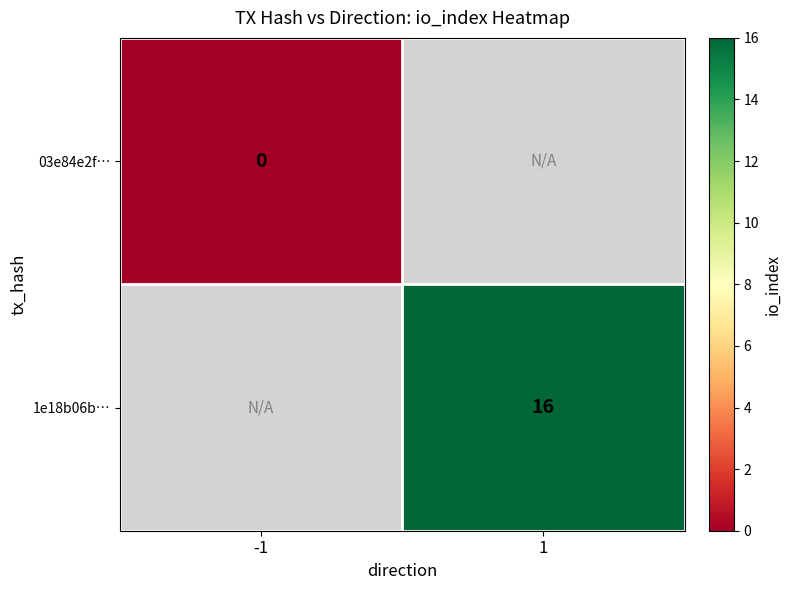

Is it true that 1e18b06b… equals 26 at 1?

False